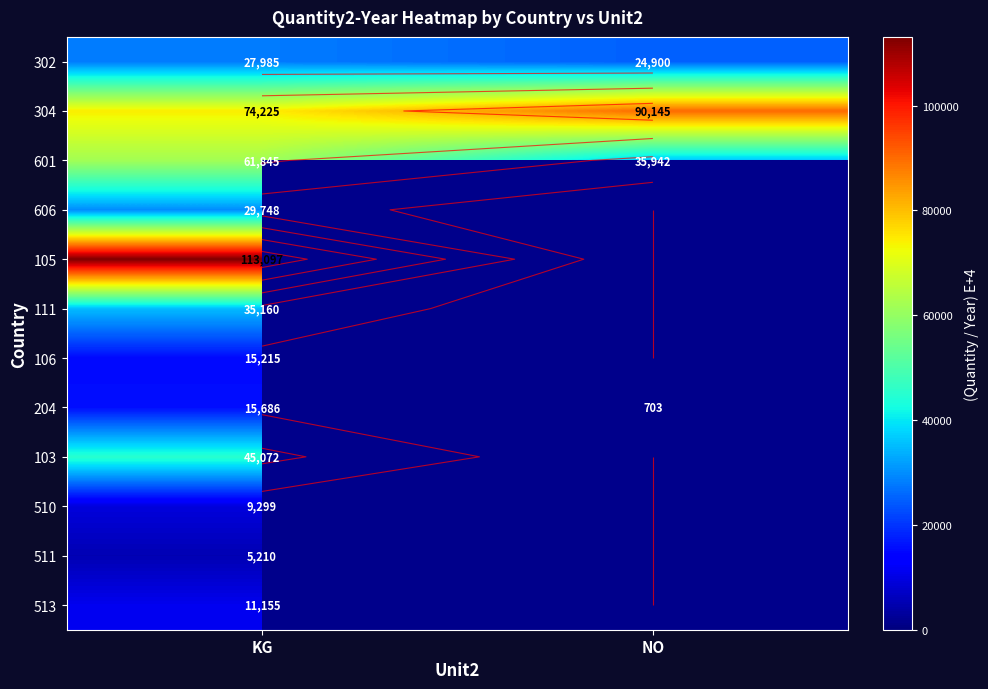

Rank the series at KG from lowest to highest value.

511, 510, 513, 106, 204, 302, 606, 111, 103, 601, 304, 105